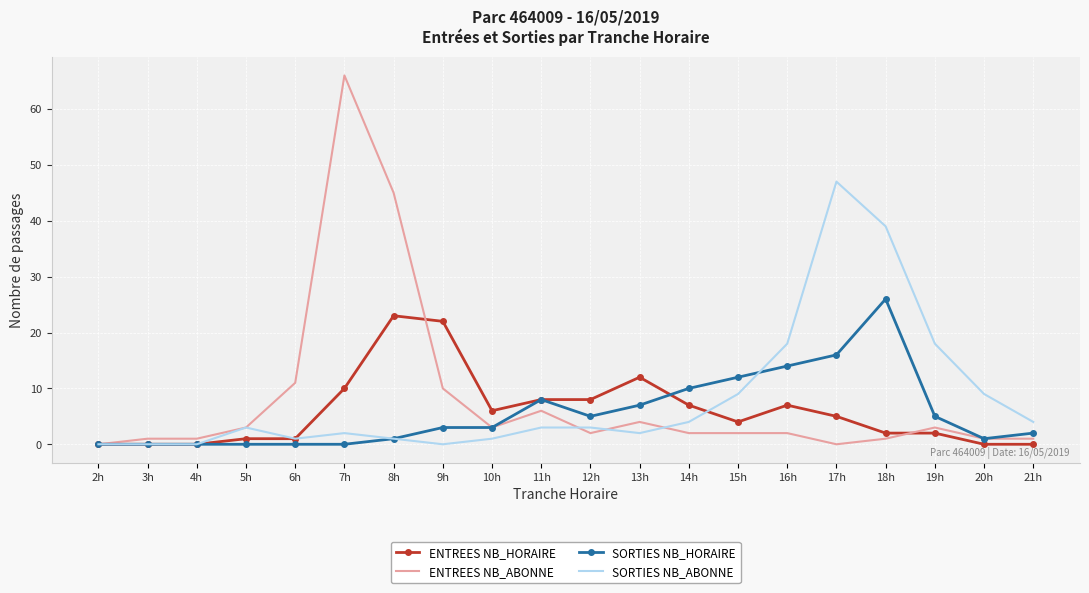

True or false: ENTREES NB_ABONNE has more than 2 interior local peaks.

True